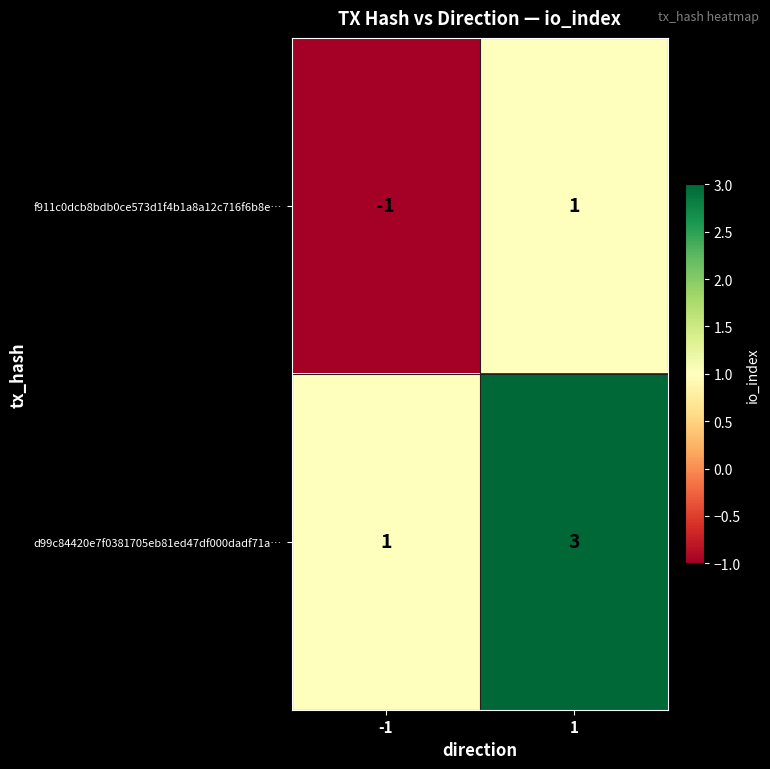

What is the total value across all series at 1?

4